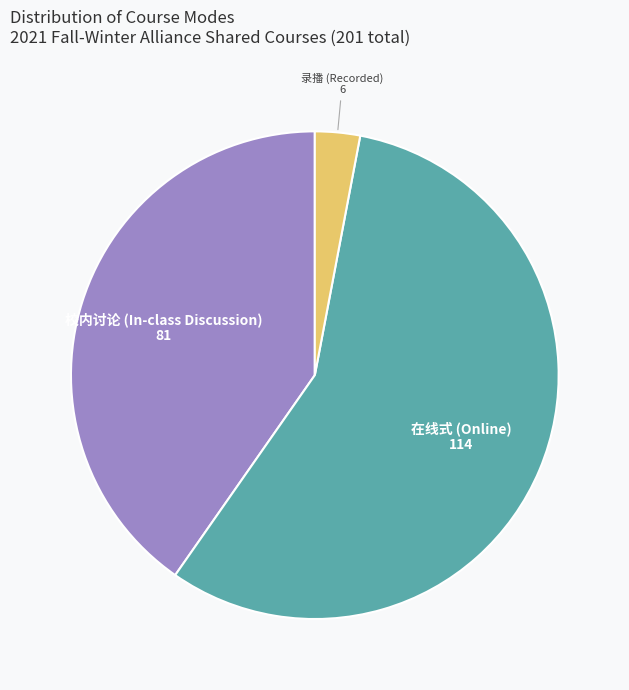

Which category has the biggest portion of the pie?

在线式 (Online)